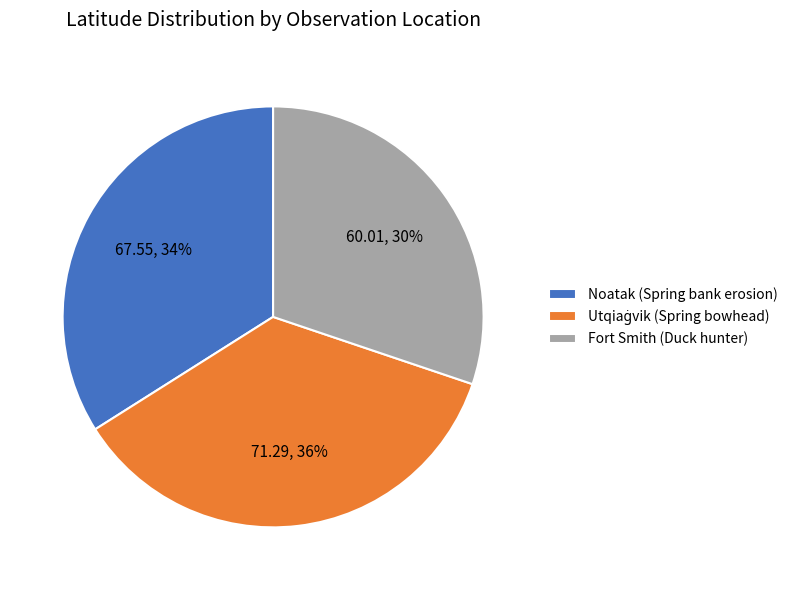

What is the smallest slice in the pie chart?

Fort Smith (Duck hunter)